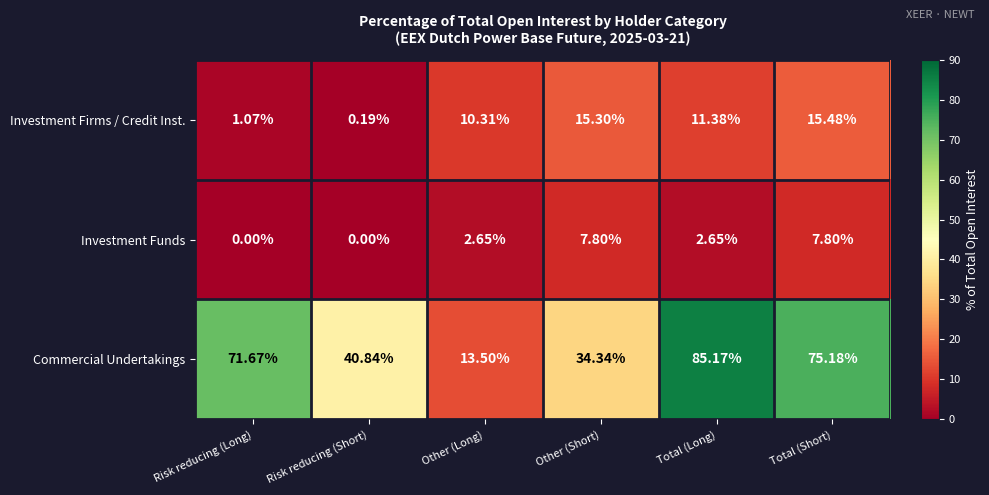

How many data points in Commercial Undertakings are less than 71?

3